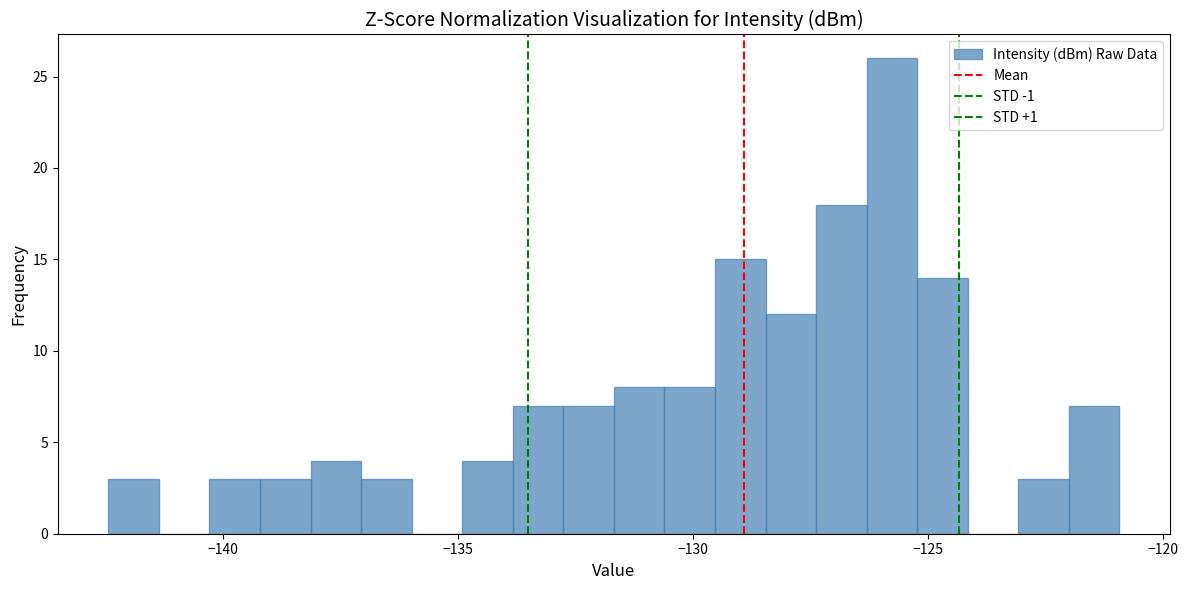

Read against the x-axis, roughly where is the centre of the tallest bar?

-126.0